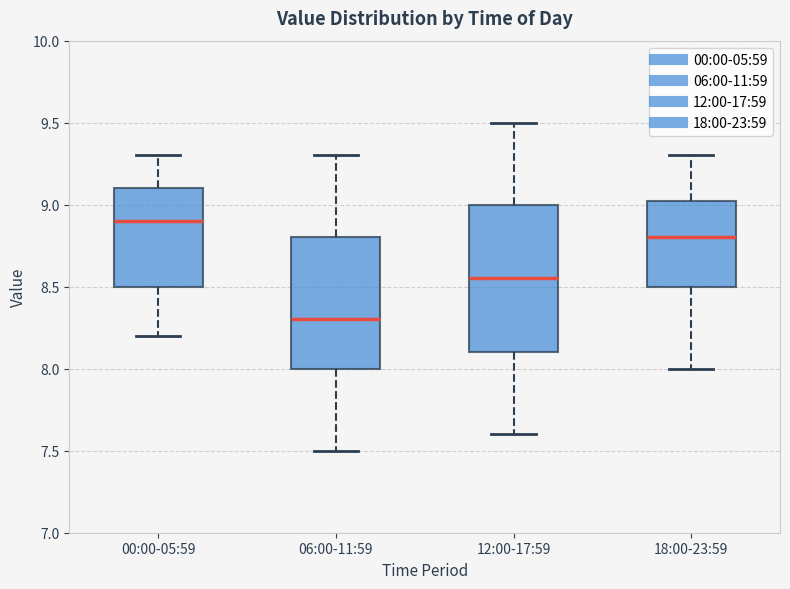

Where does the median line of the box for 00:00-05:59 sit on the y-axis? The values are not printed on the chart, so give them approximately, as read against the axis.

8.90